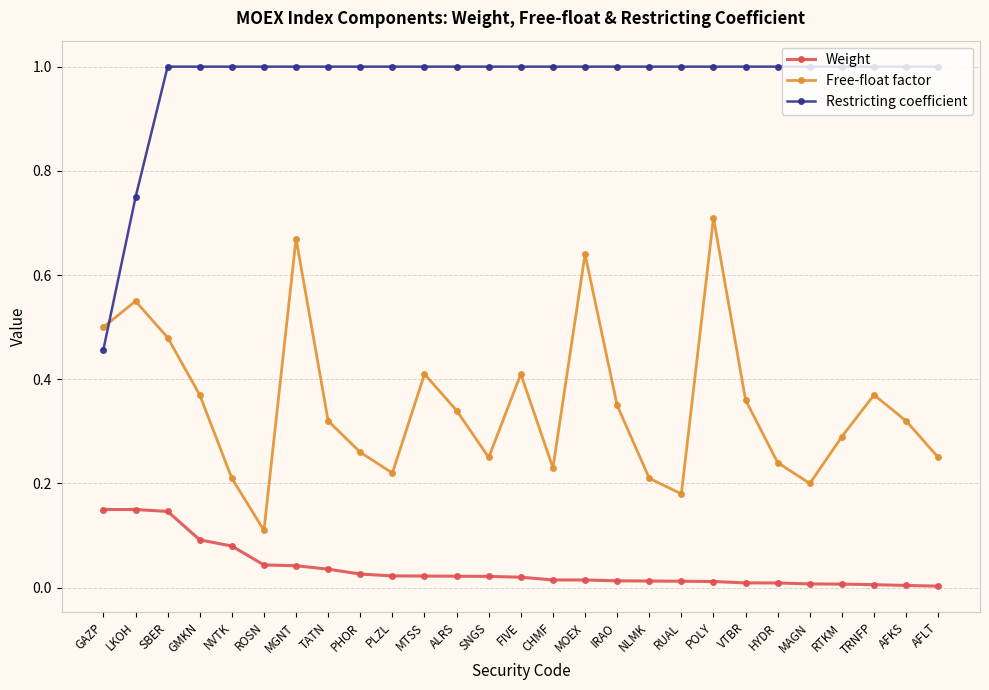

List the series in order of their peak value, lowest first.

Weight, Free-float factor, Restricting coefficient